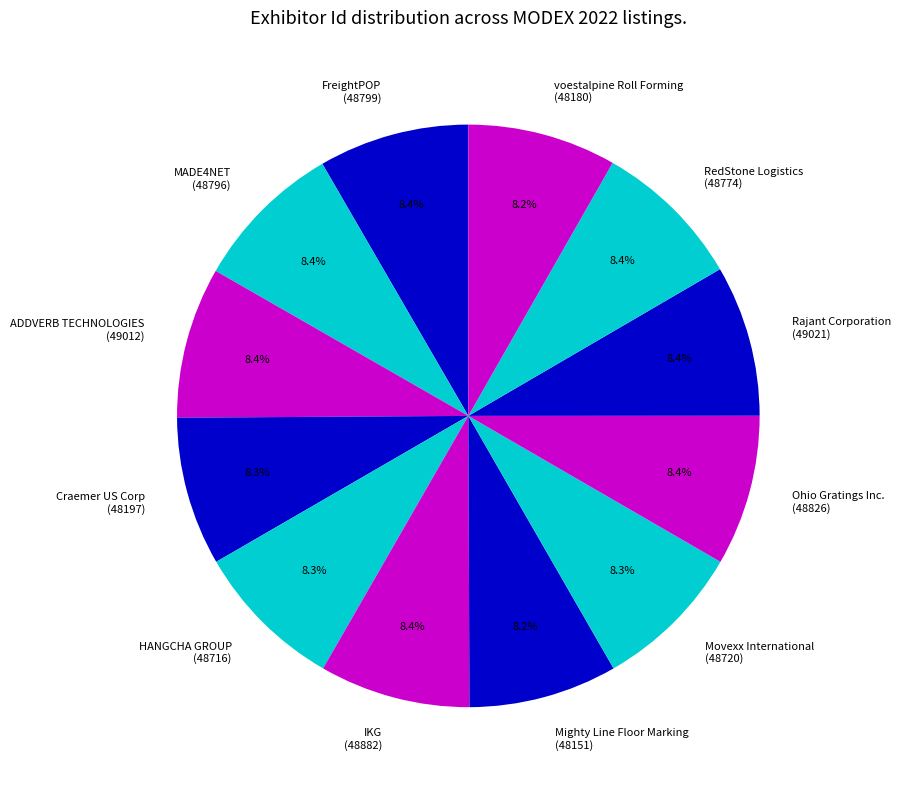

What is the ratio of the value at Ohio Gratings Inc. (48826) to the value at Mighty Line Floor Marking (48151)?

1.0